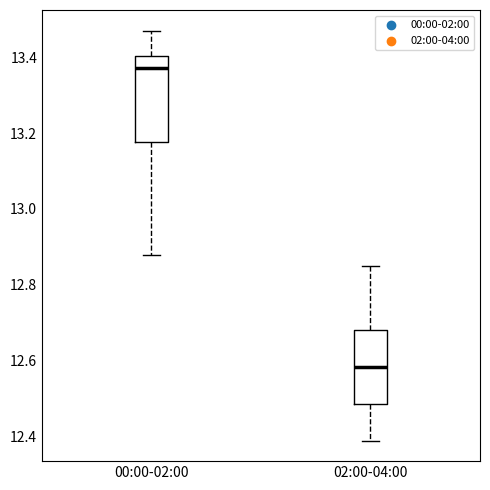

Comparing the boxes themselves (not the whiskers), which one is the tallest?

00:00-02:00